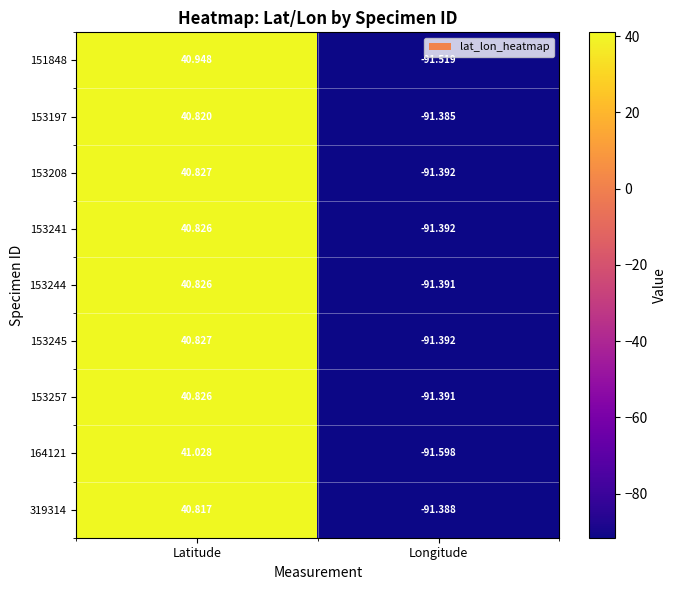

Which label corresponds to the largest value in the chart?

Latitude